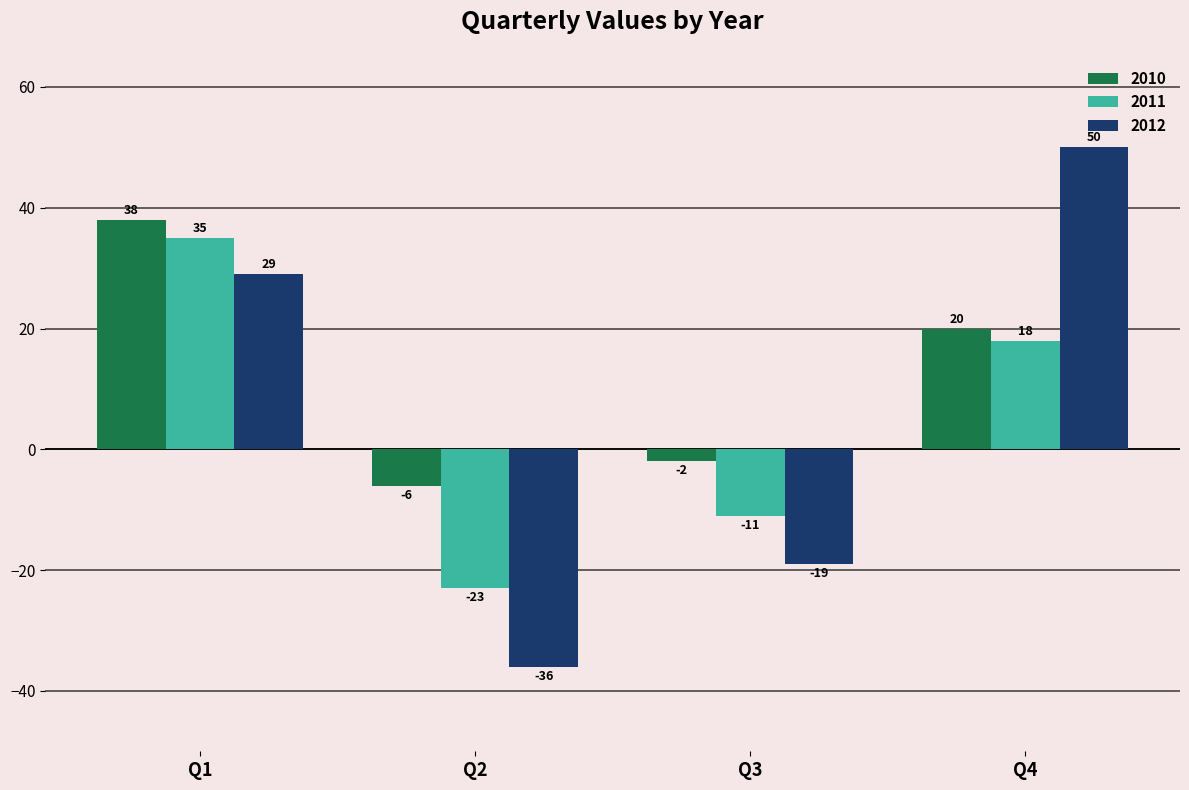

Between Q3 and Q4, which series saw the biggest shift?

2012